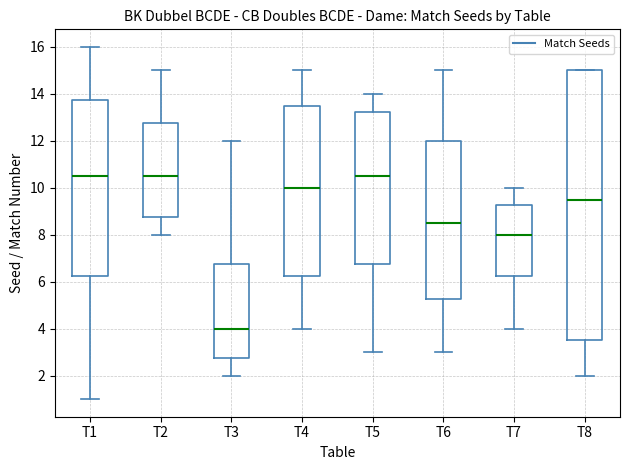

Where is the upper edge of the box for T7 on the y-axis? The values are not printed on the chart, so give them approximately, as read against the axis.

9.2